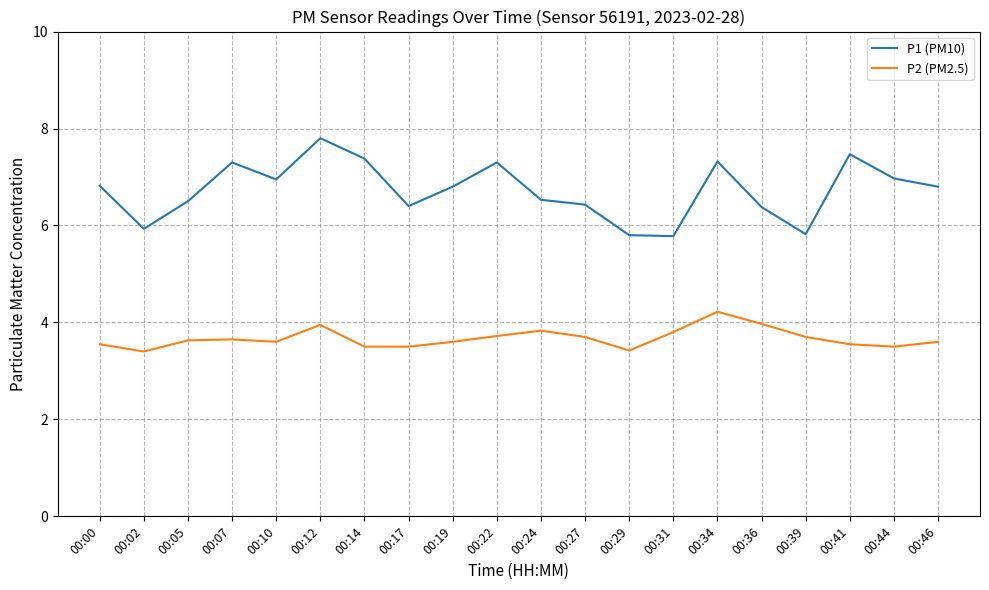

True or false: P1 (PM10) and P2 (PM2.5) intersect in this chart.

False